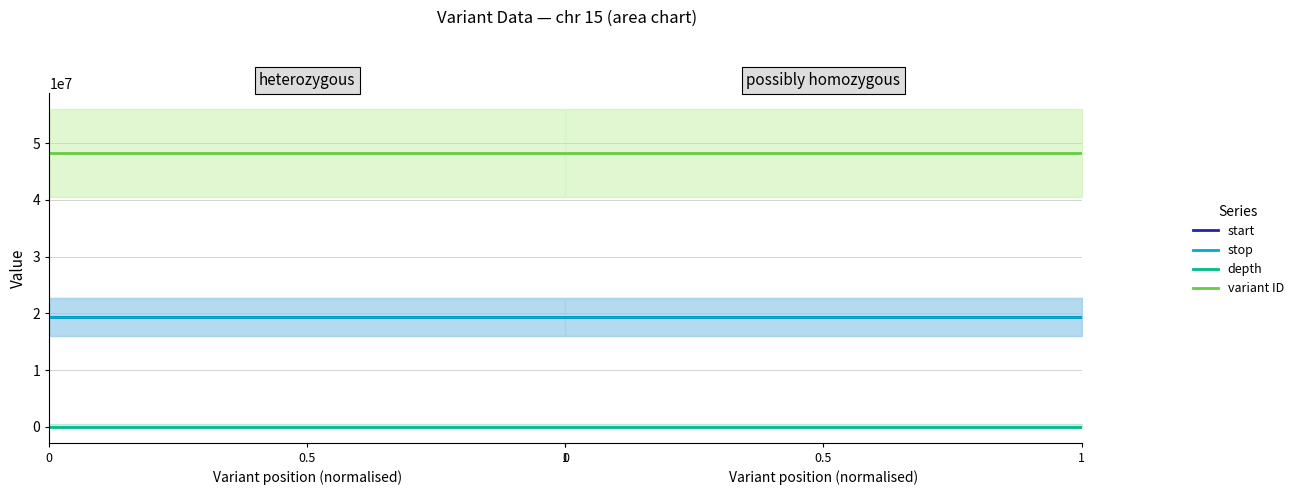

List the series in order of their peak value, lowest first.

depth, start, stop, variant ID